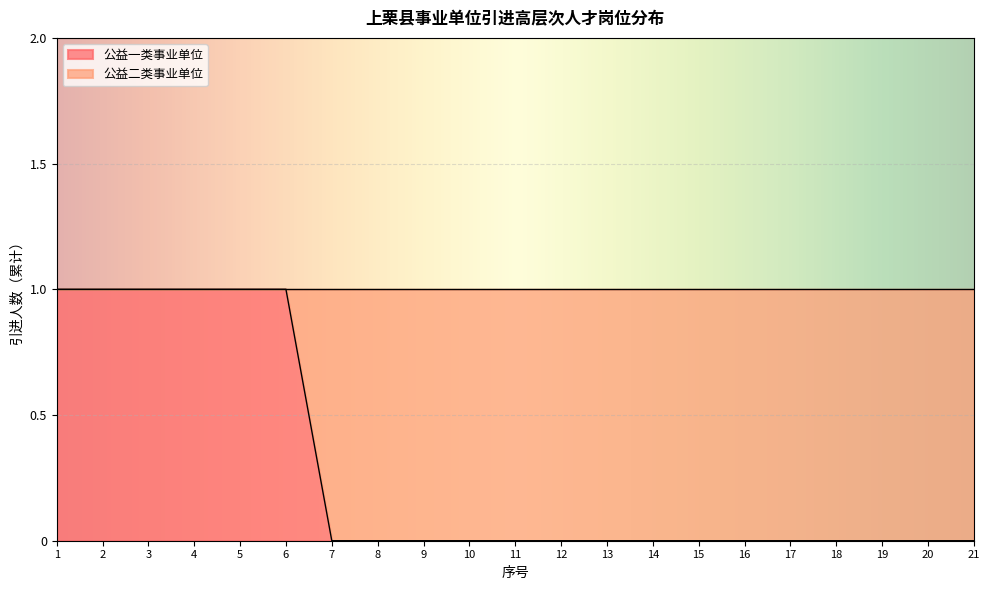

Which category has the highest value across all series?

1